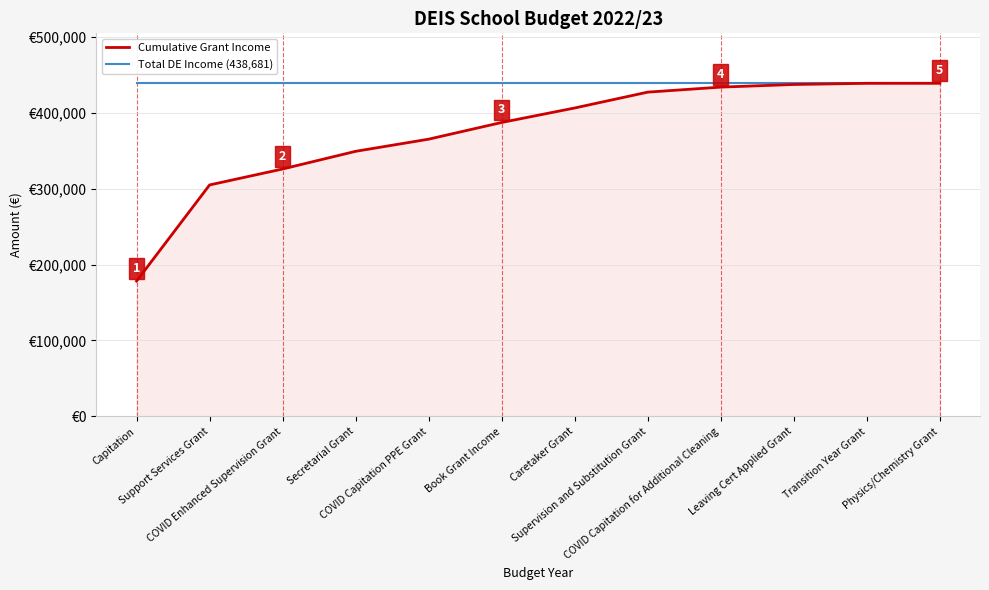

Does the chart have visible grid lines?

Yes